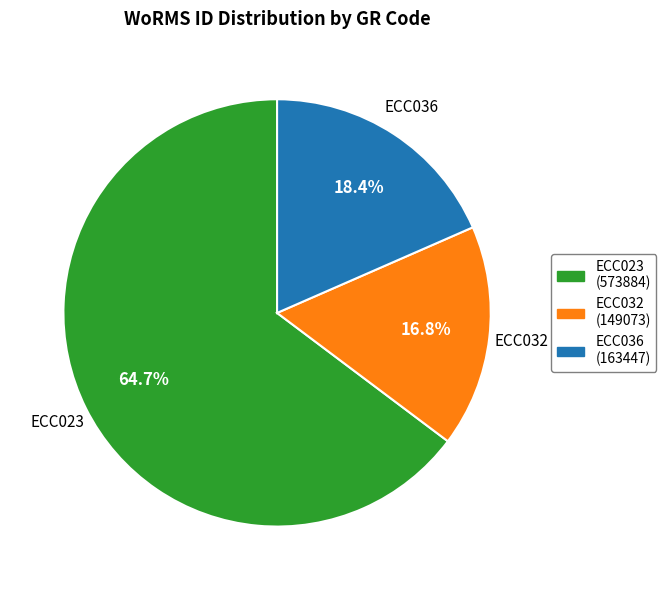

To the nearest percent, what is the difference between the largest and smallest slice percentages?

48%